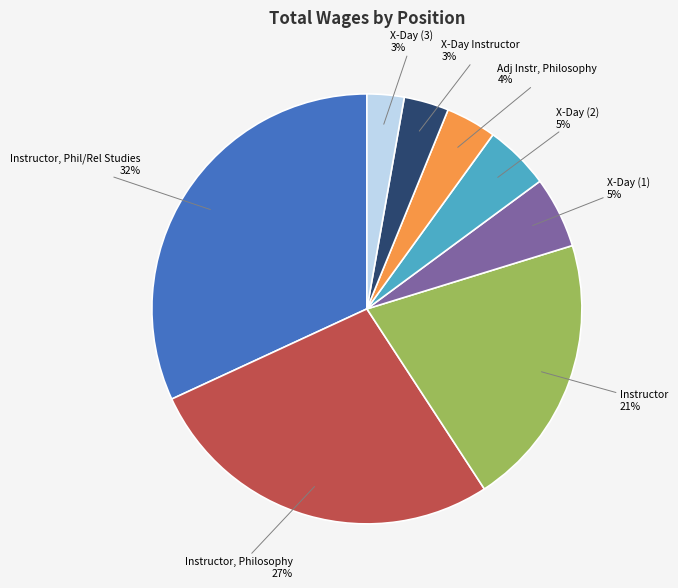

Which has a higher value, X-Day (2) or Adj Instr, Philosophy?

X-Day (2)